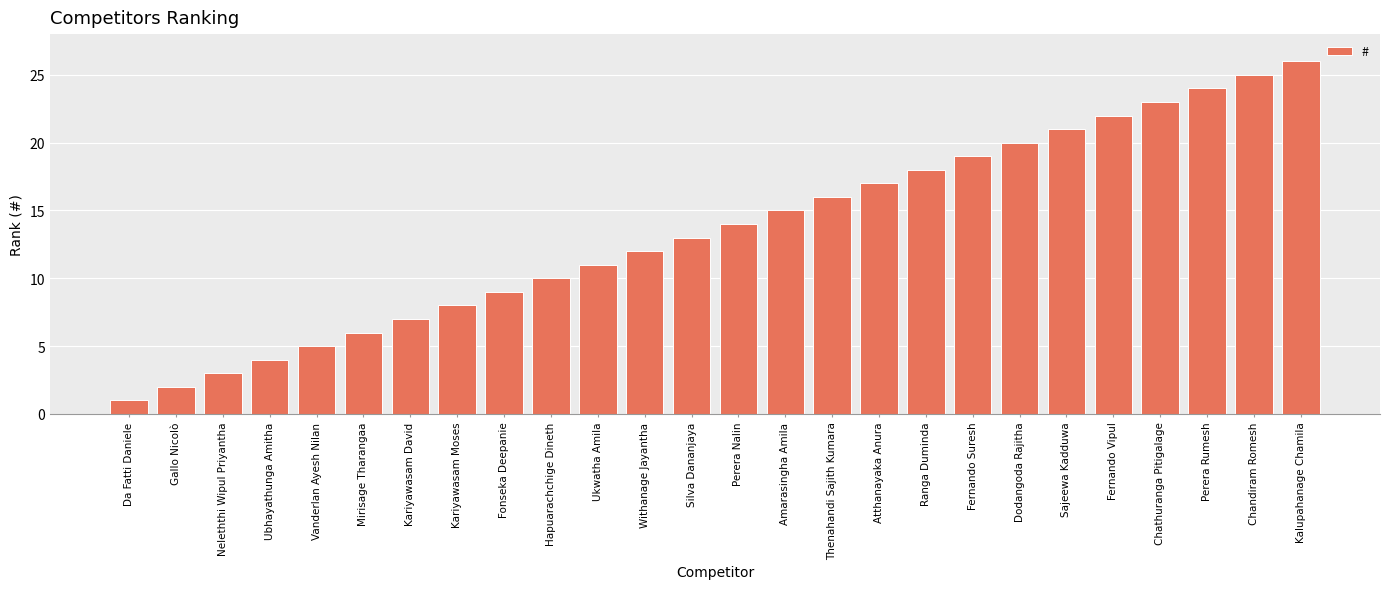

Reading right to left, list all the values displayed in this chart.

Kalupahanage Chamila=26	Chandiram Romesh=25	Perera Rumesh=24	Chathuranga Pitigalage=23	Fernando Vipul=22	Sajeewa Kadduwa=21	Dodangoda Rajitha=20	Fernando Suresh=19	Ranga Duminda=18	Atthanayaka Anura=17	Thenahandi Sajith Kumara=16	Amarasingha Amila=15	Perera Nalin=14	Silva Dananjaya=13	Withanage Jayantha=12	Ukwatha Amila=11	Hapuarachchige Dineth=10	Fonseka Deepanie=9	Kariyawasam Moses=8	Kariyawasam David=7	Mirisage Tharangaa=6	Vanderlan Ayesh Nilan=5	Ubhayathunga Amitha=4	Neleththi Wipul Priyantha=3	Gallo Nicolò=2	Da Fatti Daniele=1